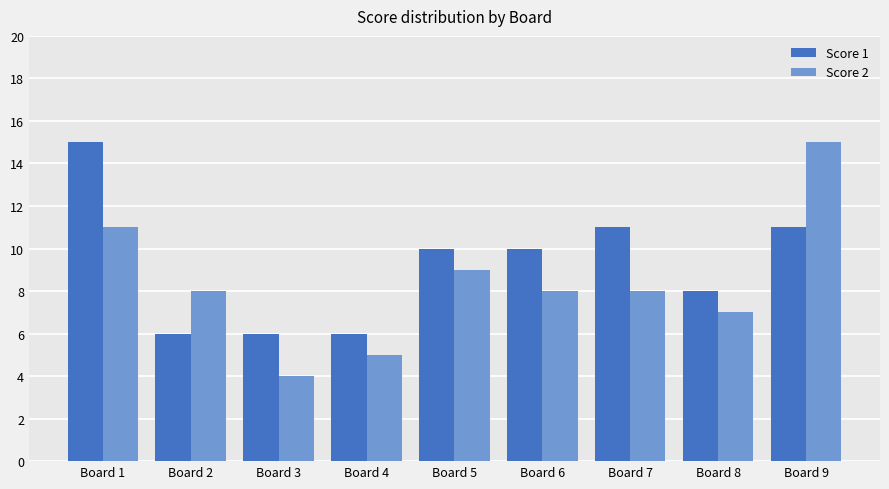

The Score 1 series shows 18 at Board 7. True or false?

False